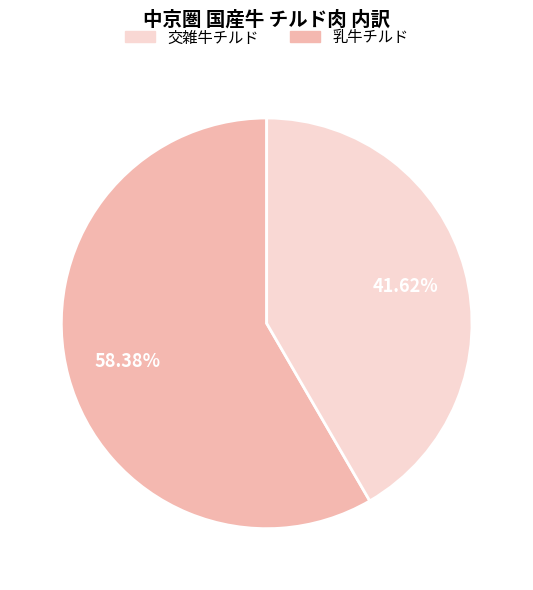

Is there a majority slice in this chart?

Yes